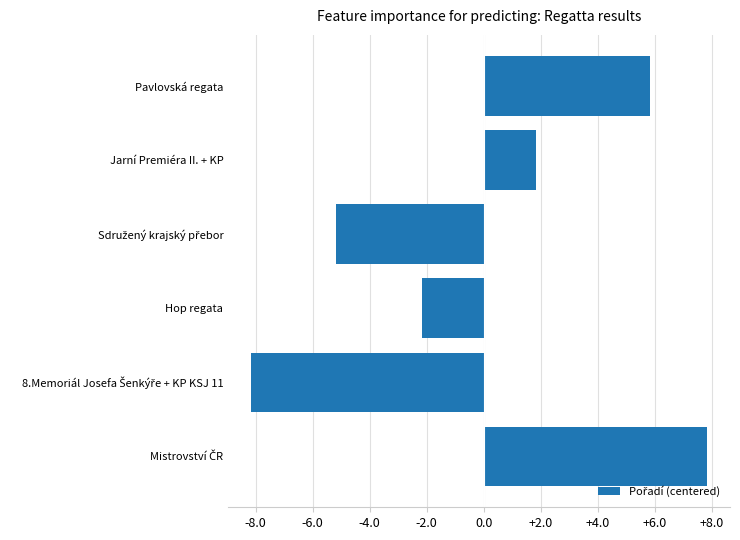

Is it true that the value at Jarní Premiéra II. + KP is 2.7?

False